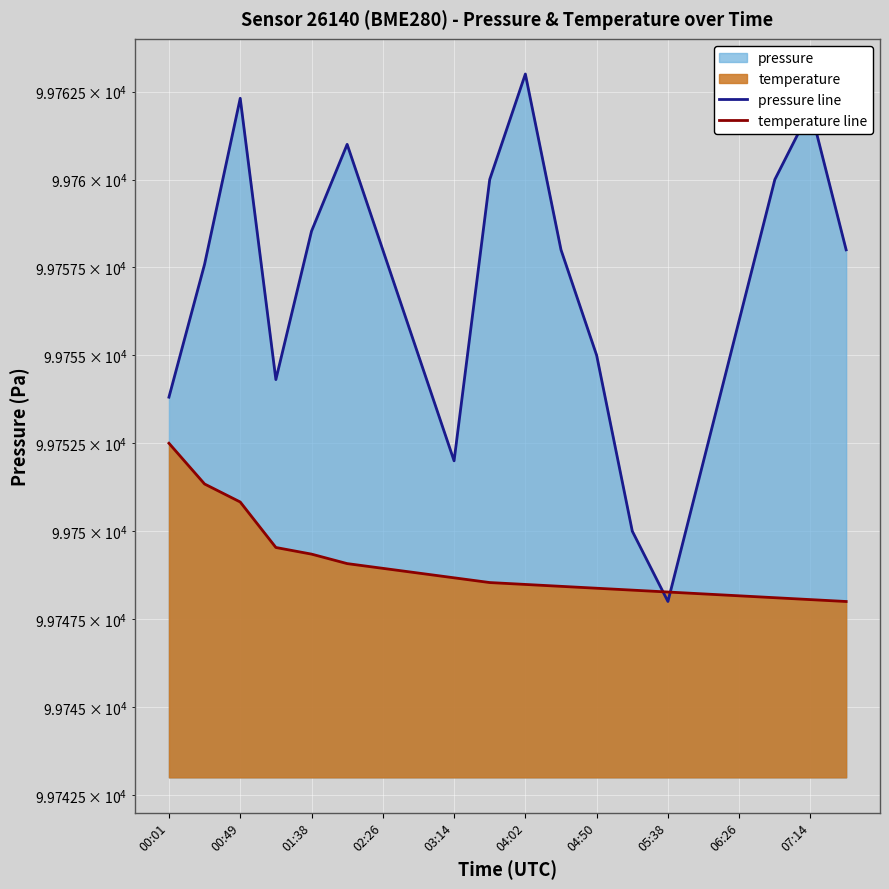

Between which two adjacent categories do pressure line and temperature line first intersect?

13 and 14